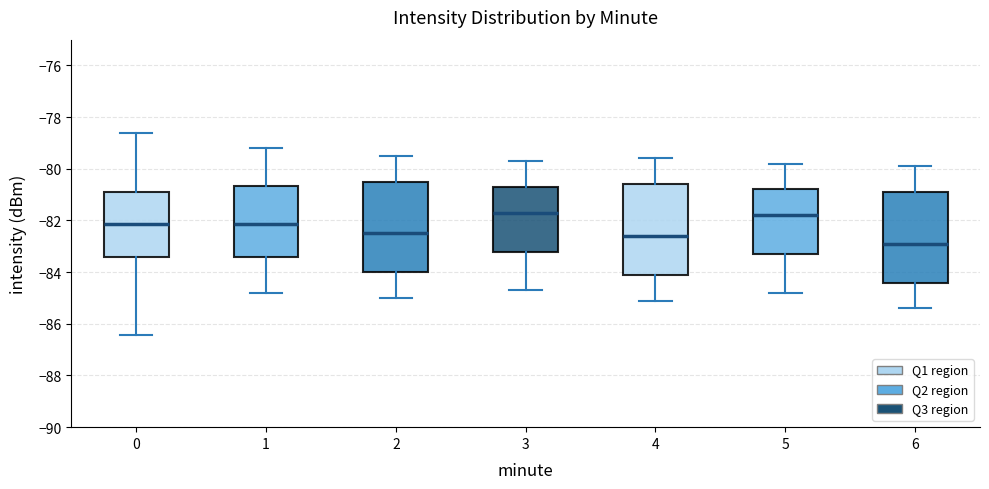

Reading left to right, read every box against the y-axis: the position of its median line, the range the box covers, and the ends of its whiskers. The values are not printed on the chart, so give them approximately, as read against the axis.

0: median -82.2, box -83.4 to -81.0, whiskers -86.4 to -78.6
1: median -82.2, box -83.4 to -80.6, whiskers -84.8 to -79.2
2: median -82.4, box -84.0 to -80.4, whiskers -85.0 to -79.4
3: median -81.6, box -83.2 to -80.6, whiskers -84.6 to -79.6
4: median -82.6, box -84.0 to -80.6, whiskers -85.0 to -79.6
5: median -81.8, box -83.2 to -80.8, whiskers -84.8 to -79.8
6: median -82.8, box -84.4 to -80.8, whiskers -85.4 to -79.8